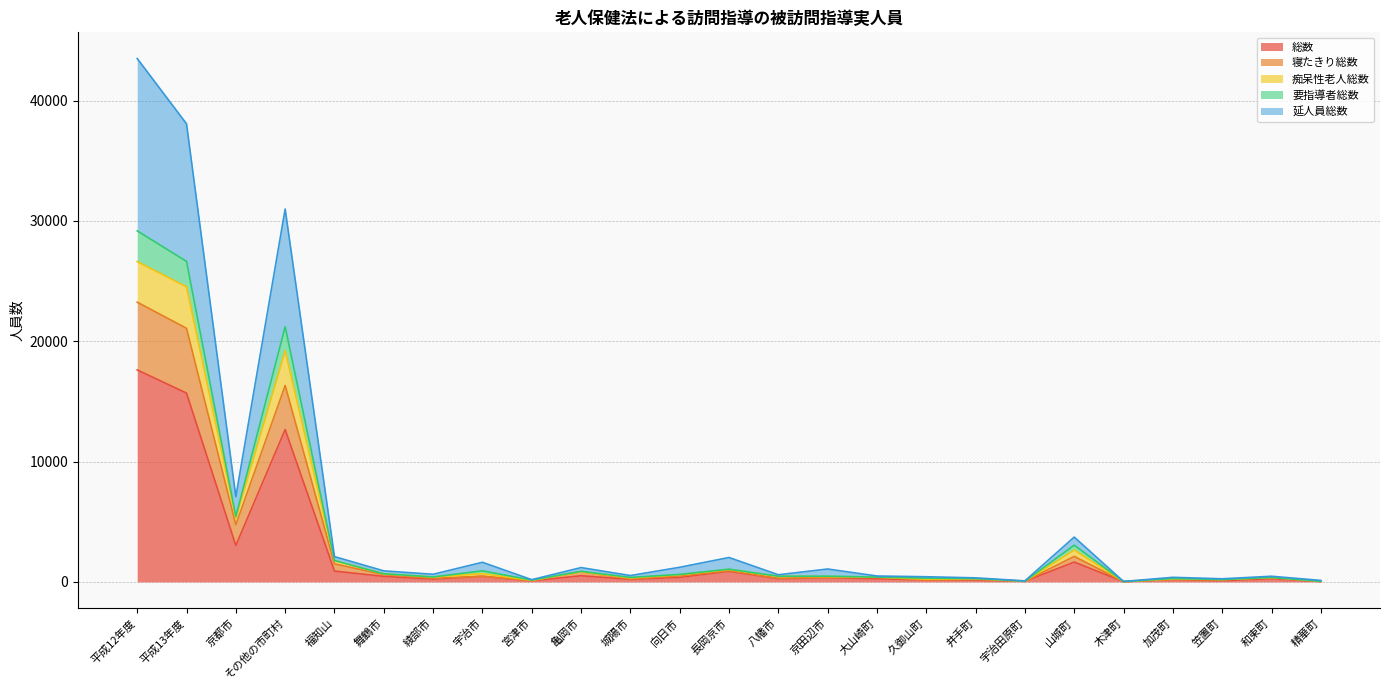

What is the difference between the highest and lowest values at 加茂町?

184.3